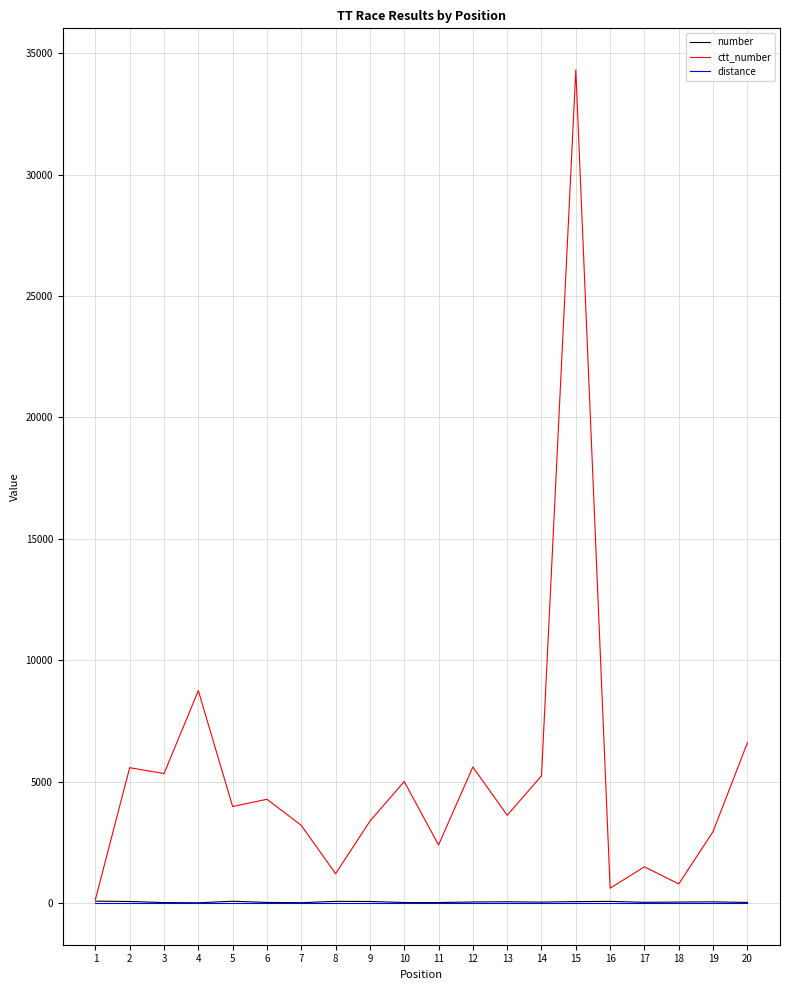

True or false: ctt_number has a value of 13155 at 15.

False